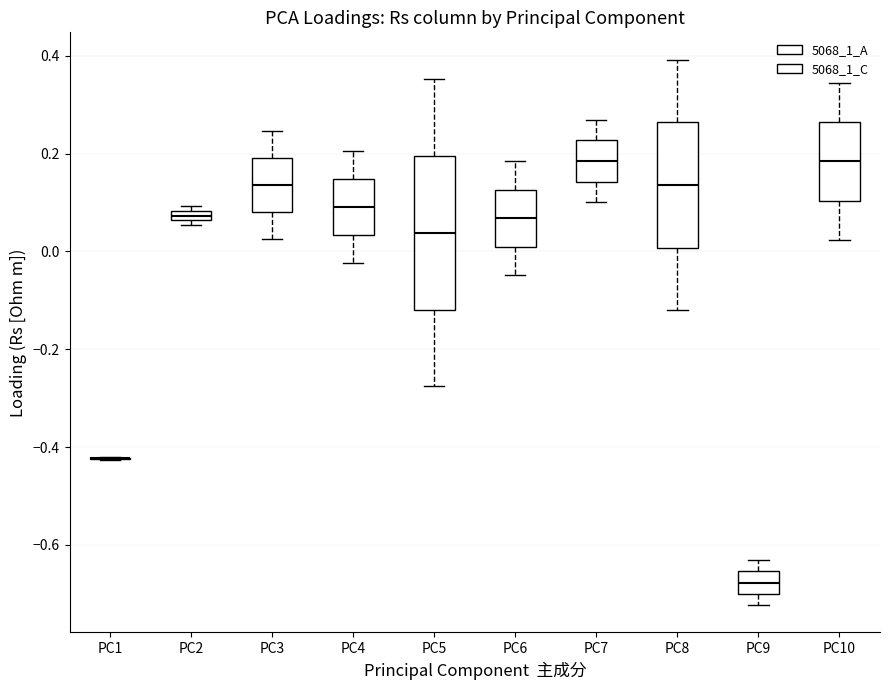

Where is the lower edge of the box for PC2 on the y-axis? The values are not printed on the chart, so give them approximately, as read against the axis.

0.06